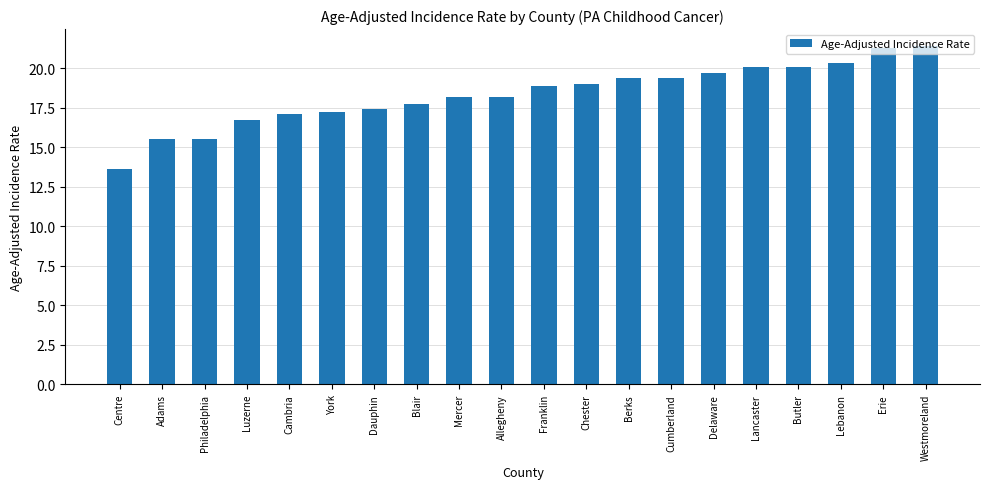

What is the change in value from Berks to Lebanon?

+0.9